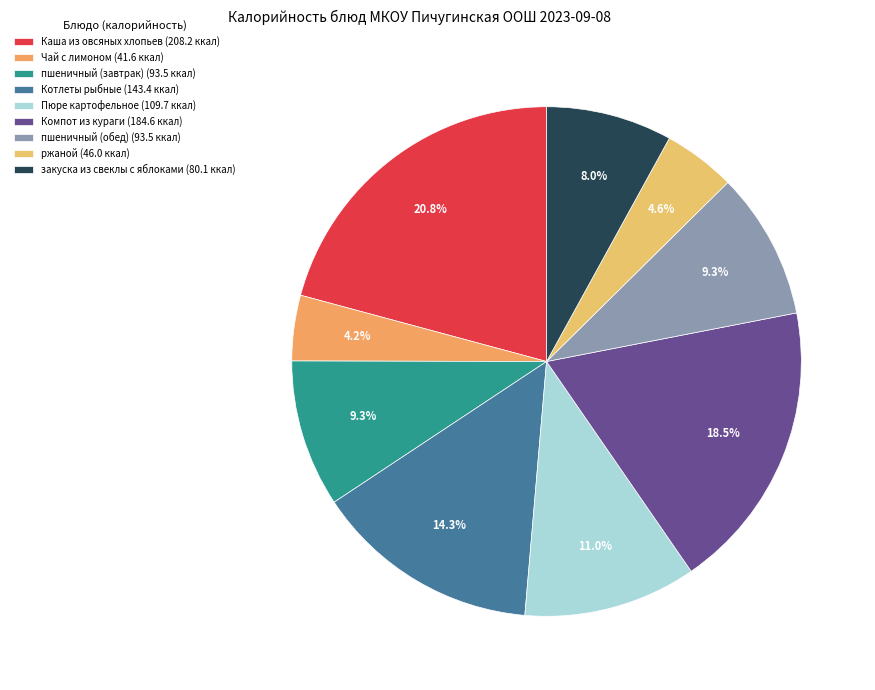

Combined, what portion of the pie is Пюре картофельное and Каша из овсяных хлопьев?

31.8%